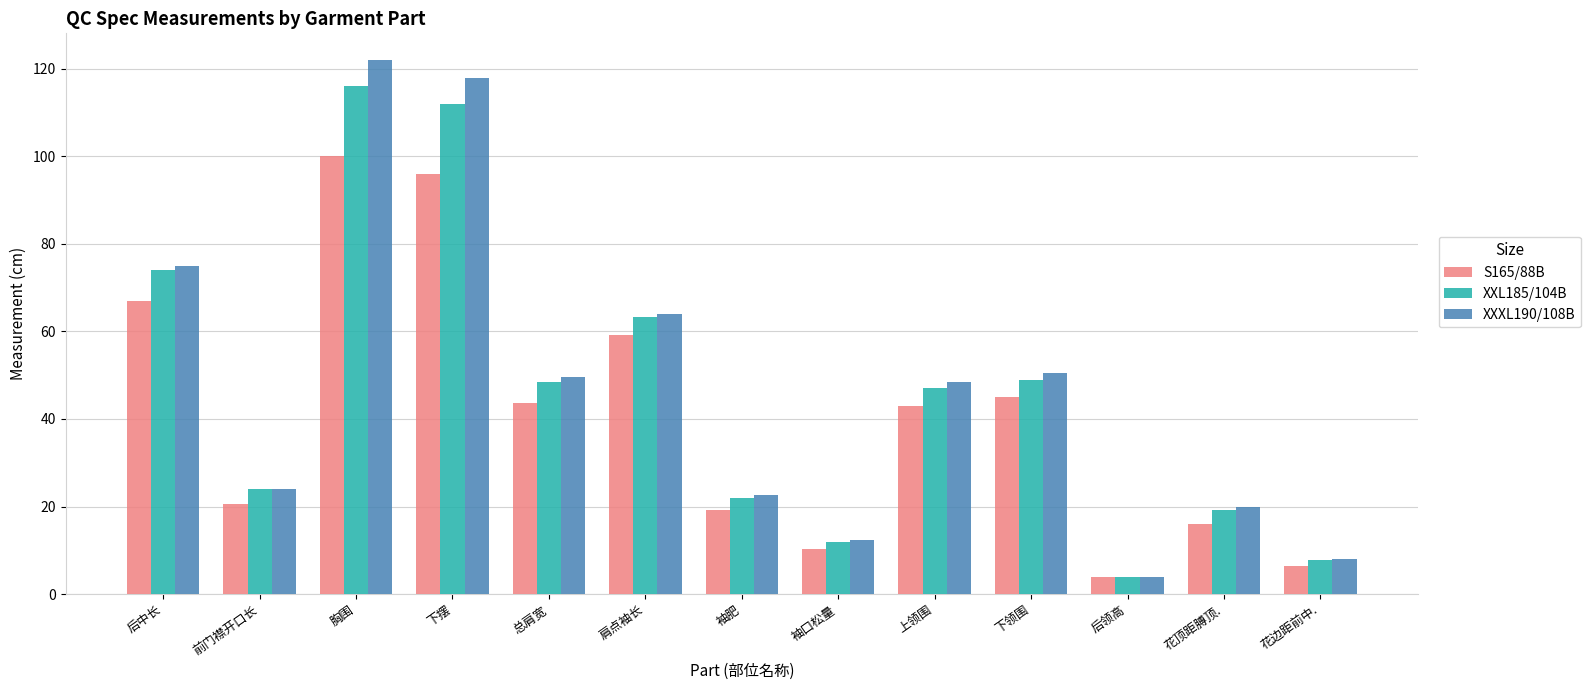

At which label is XXXL190/108B closest to 63?

肩点袖长